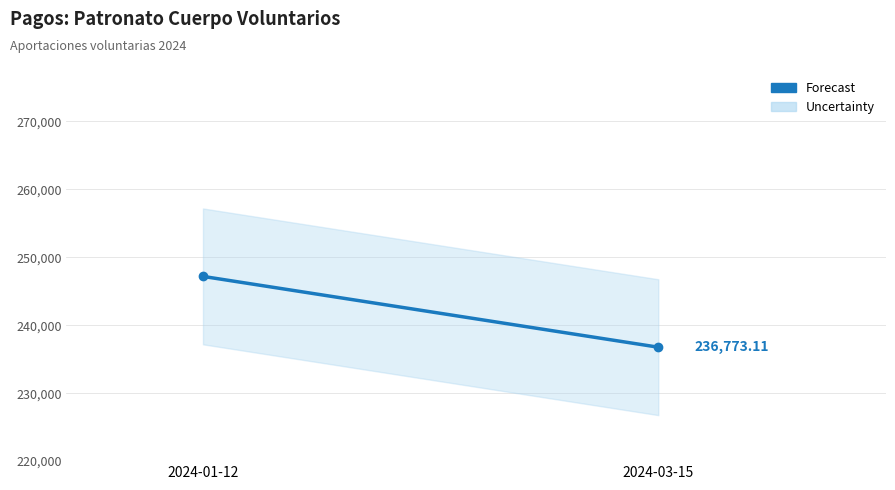

What is the label of the 1st point from the right?

2024-03-15